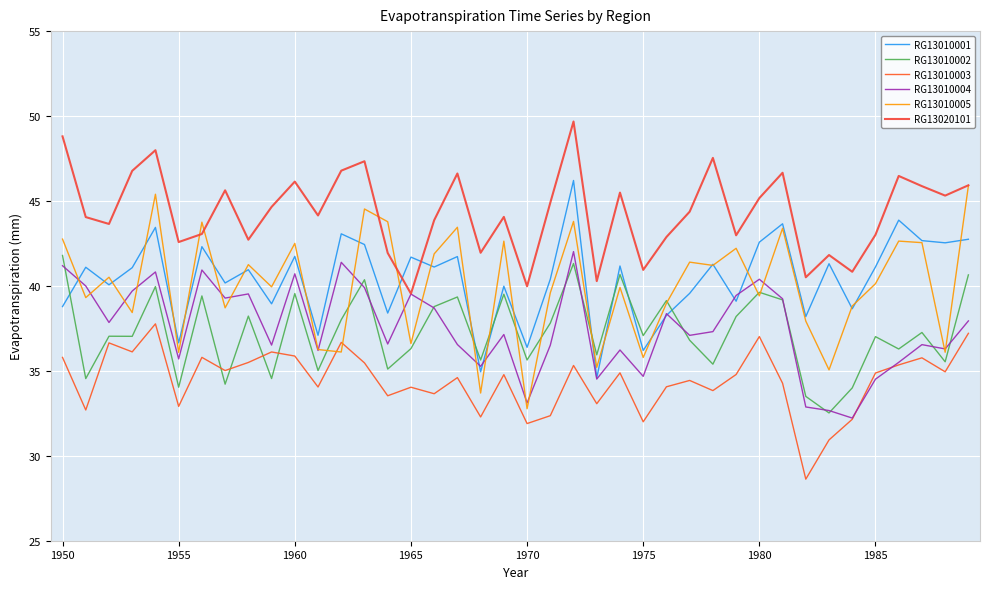

True or false: RG13010003 and RG13010002 intersect in this chart.

True